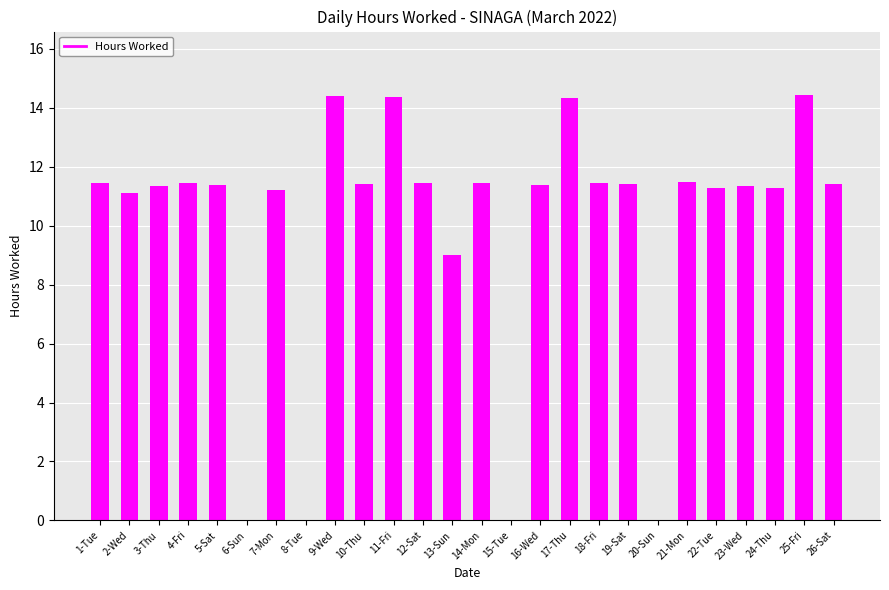

What is the maximum value shown in the chart?

14.4